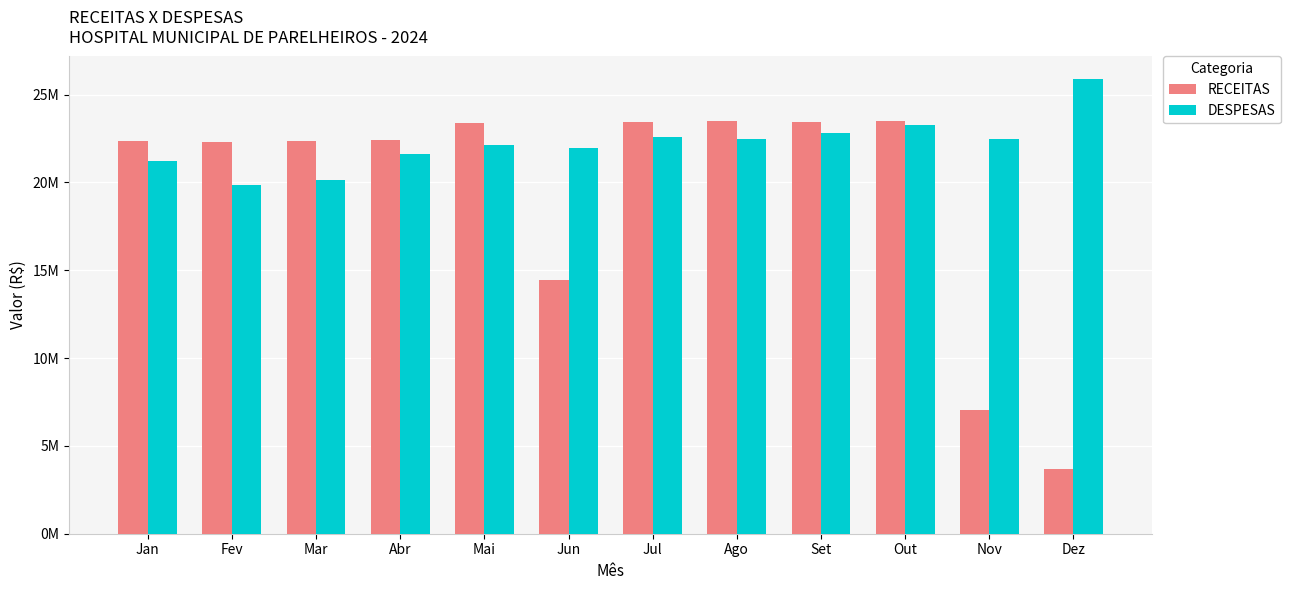

What is the difference between the highest and lowest values at Jul?

878155.4